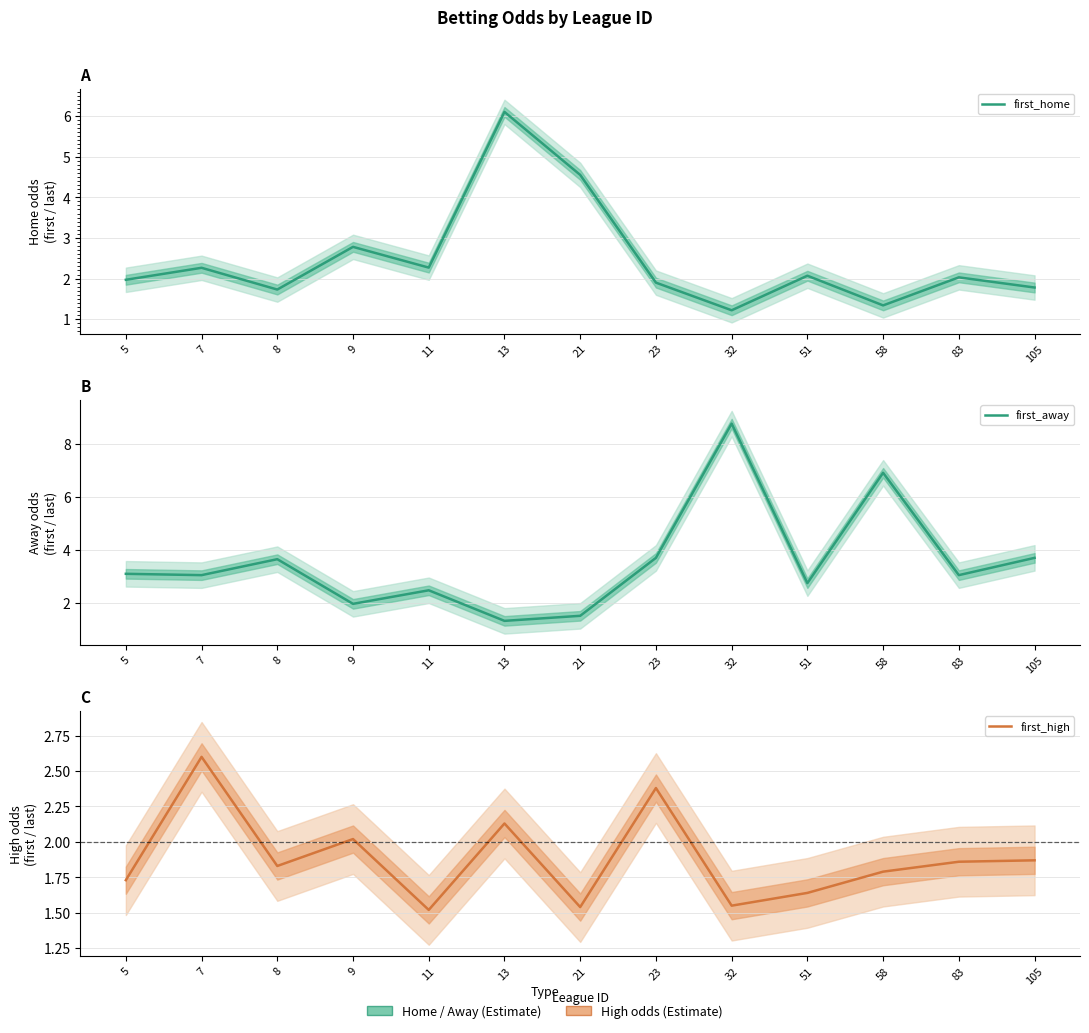

What value does the first_away series have at 83?

3.0